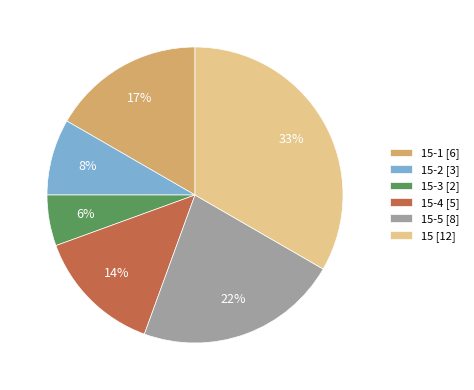

How many slices are in this pie chart?

6